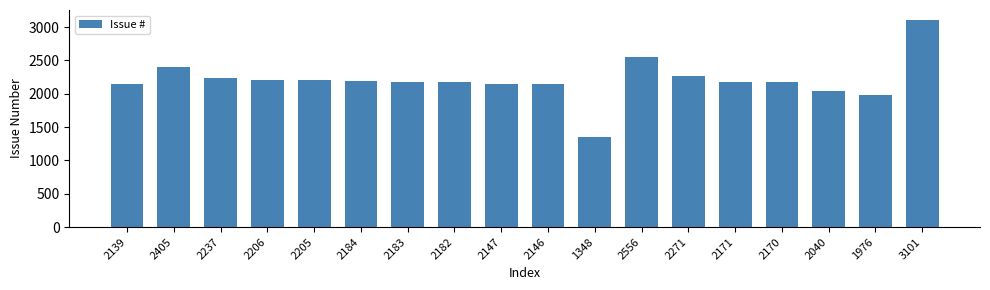

What is the average value?

2204